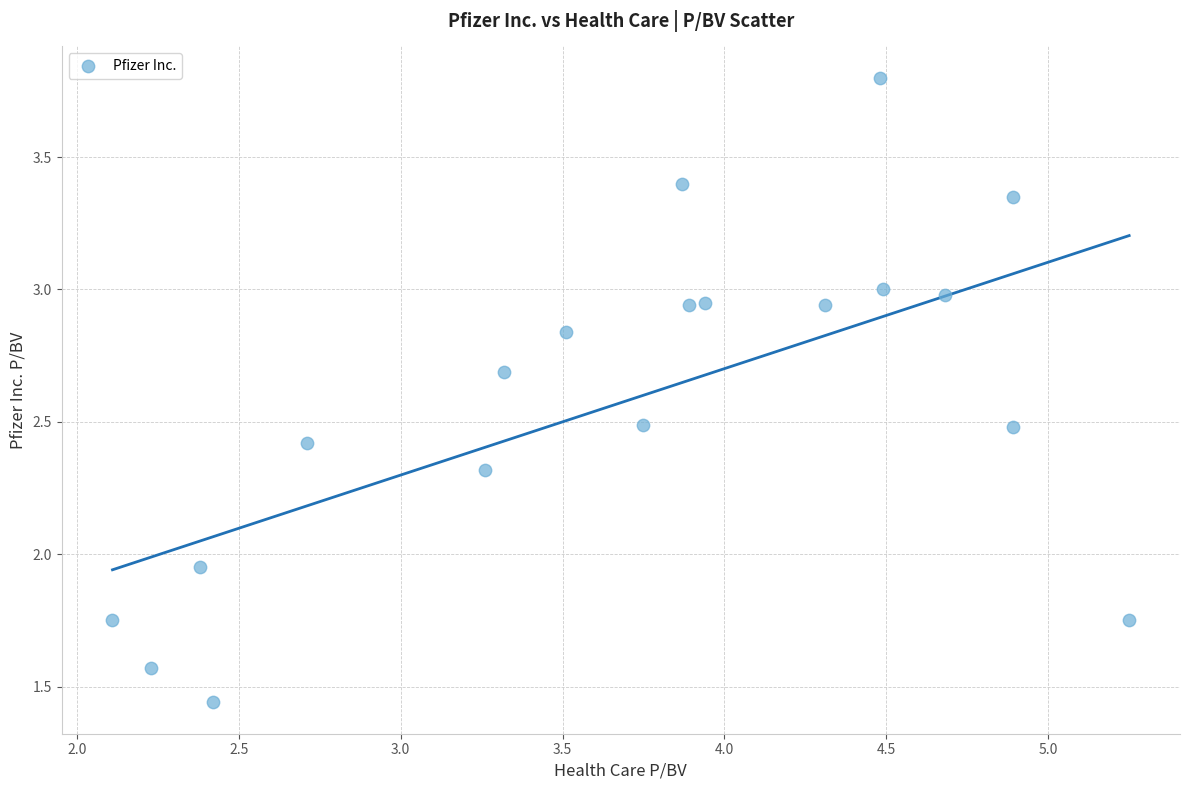

What is the range of X values (max minus min)?

3.1